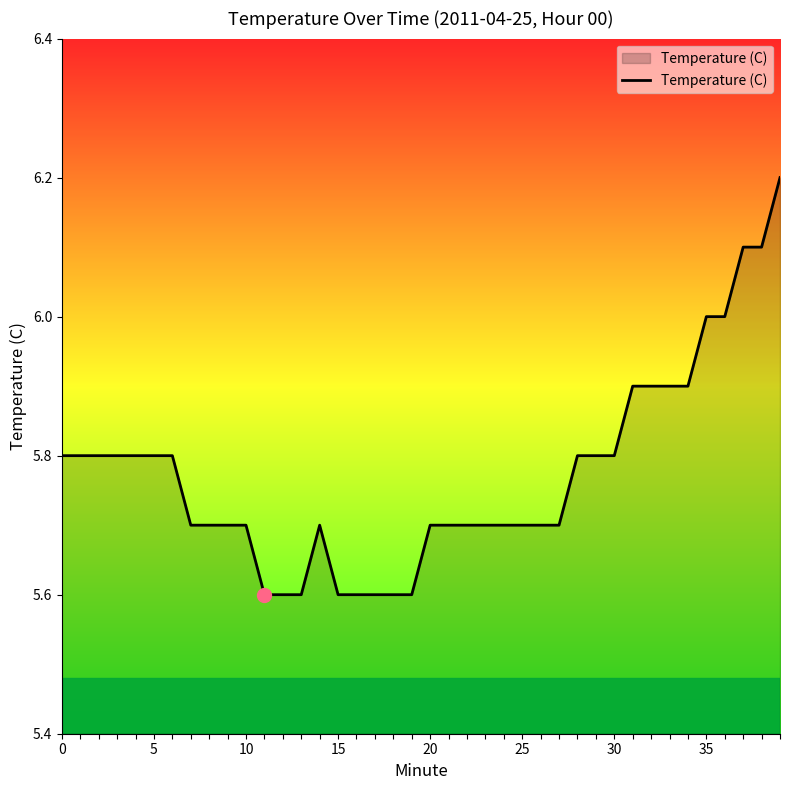

What is the maximum value shown in the chart?

6.2